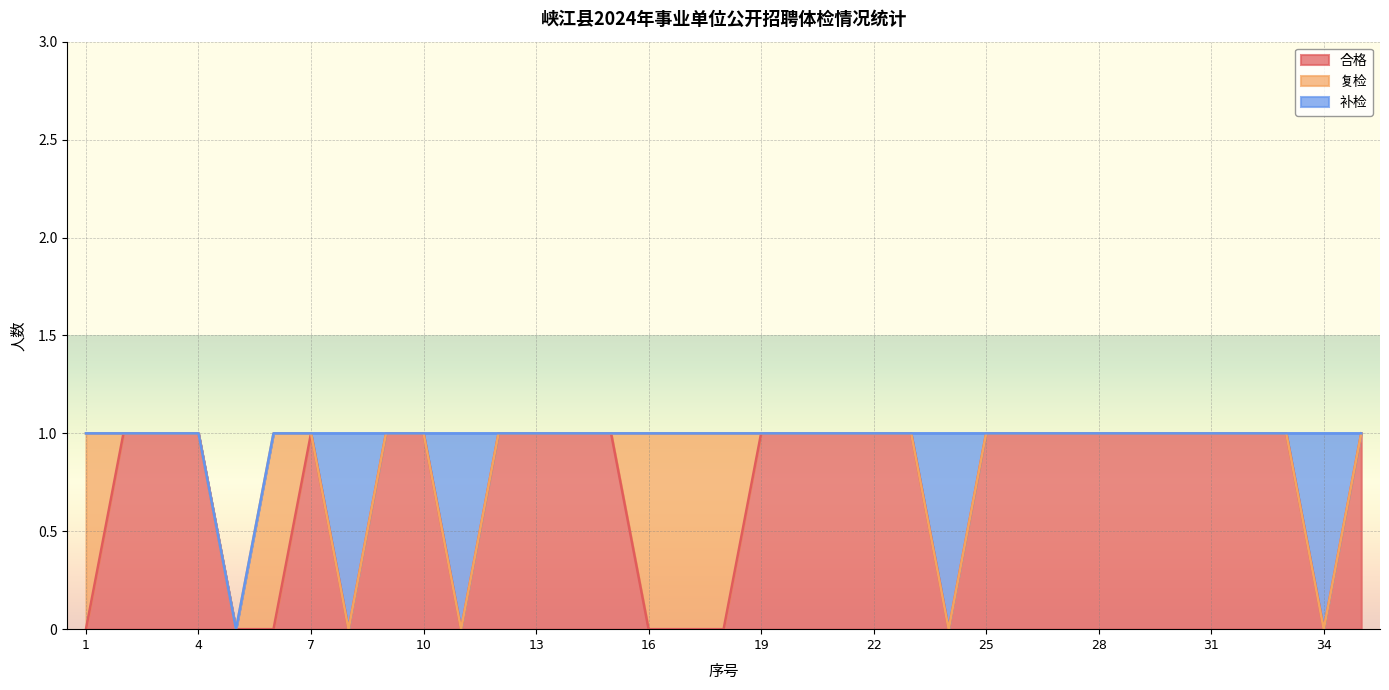

Between 21 and 22, which is larger?

21